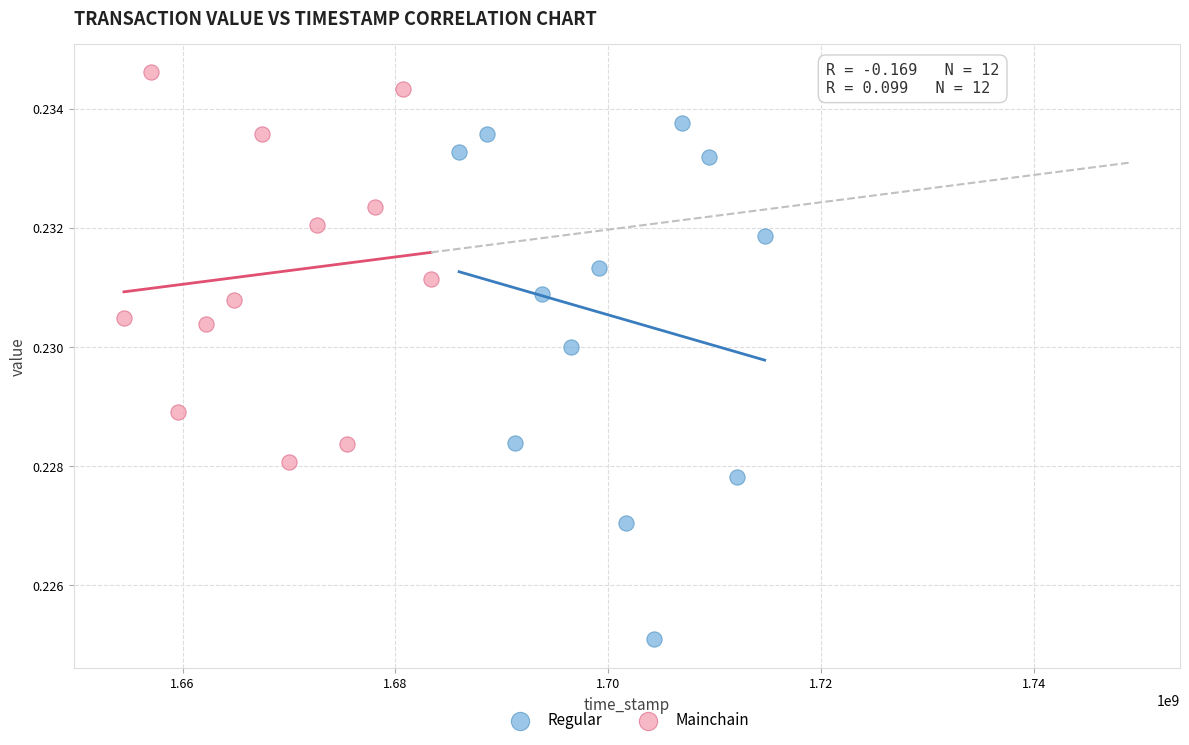

Which series has the largest Y range (max minus min)?

Regular